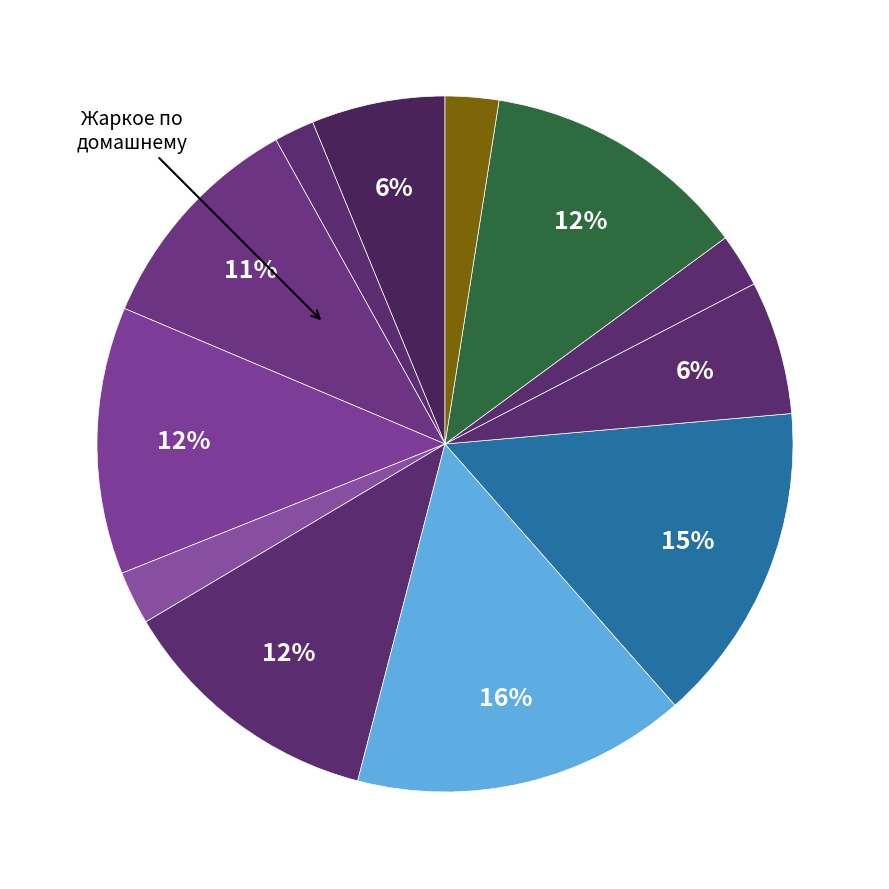

Does any single category account for the majority?

No